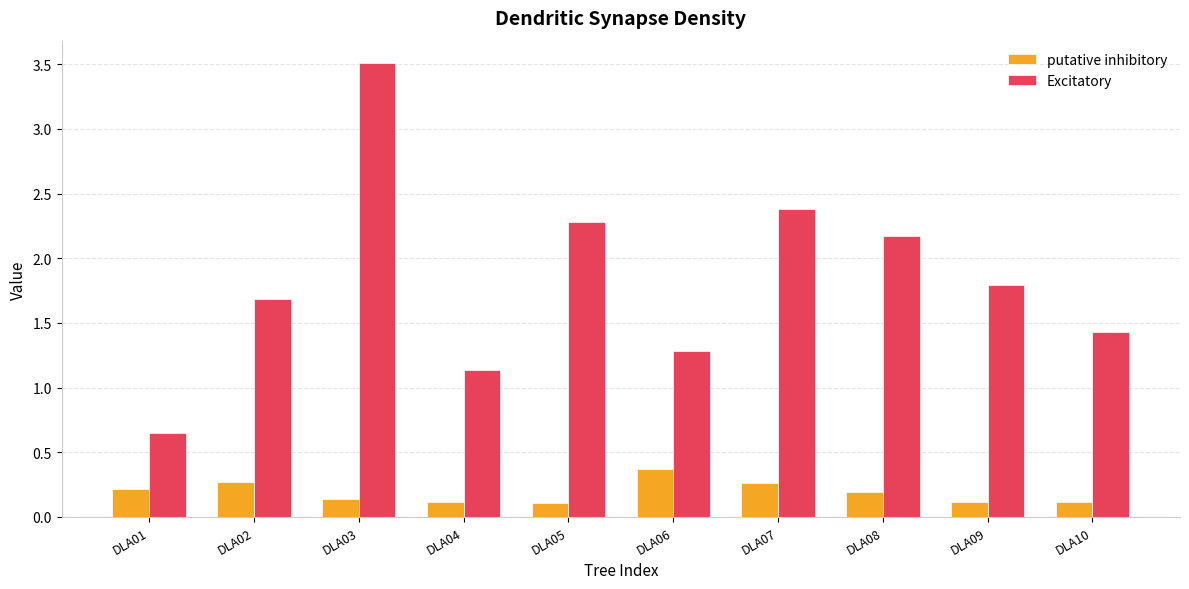

Which series has the widest spread of values?

Excitatory